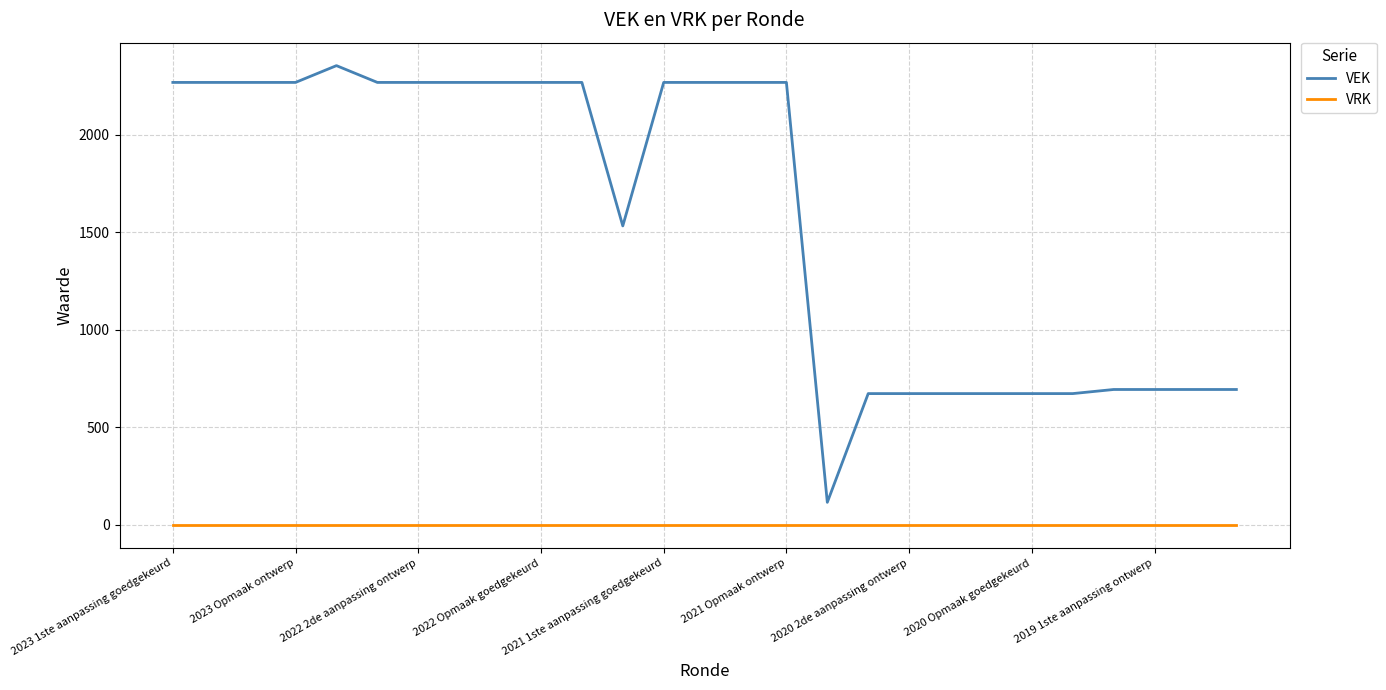

Which series has the widest spread of values?

VEK